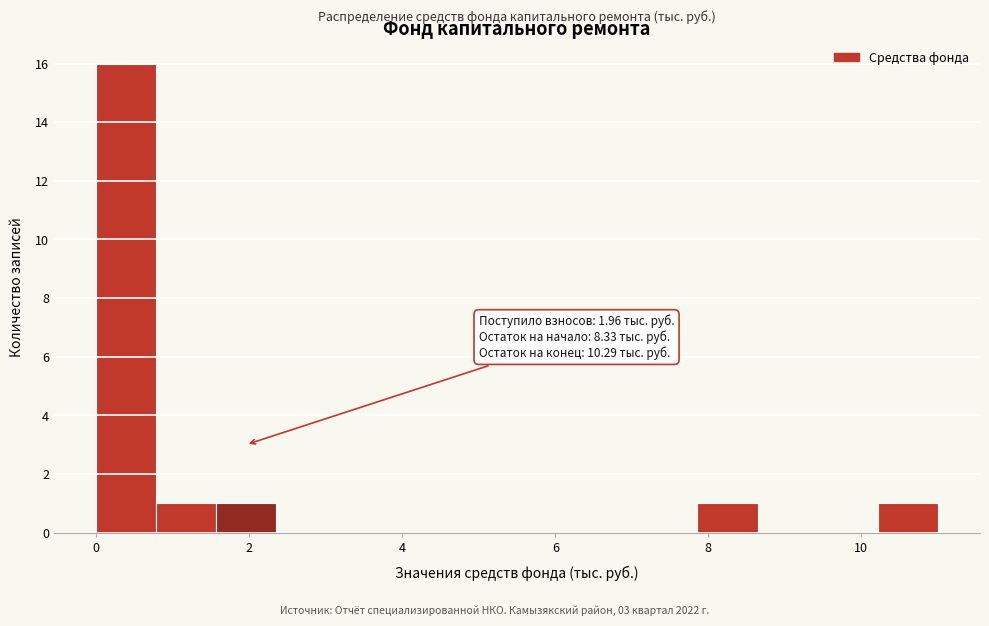

Around what value on the x-axis is the tallest bar? Give the approximate position of its centre, as read against the axis.

0.4